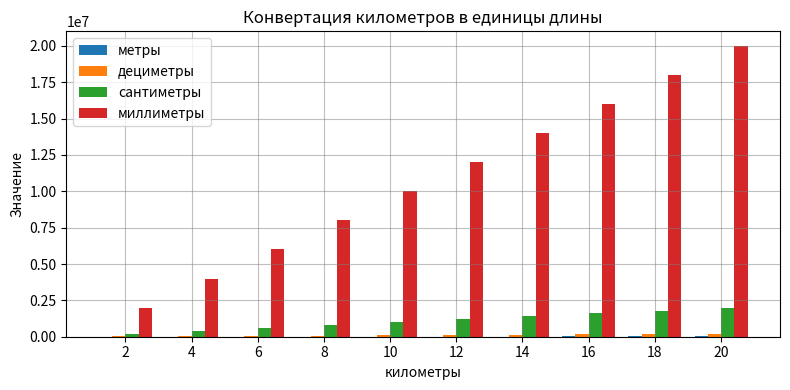

At which category is the sum across all series the highest?

20